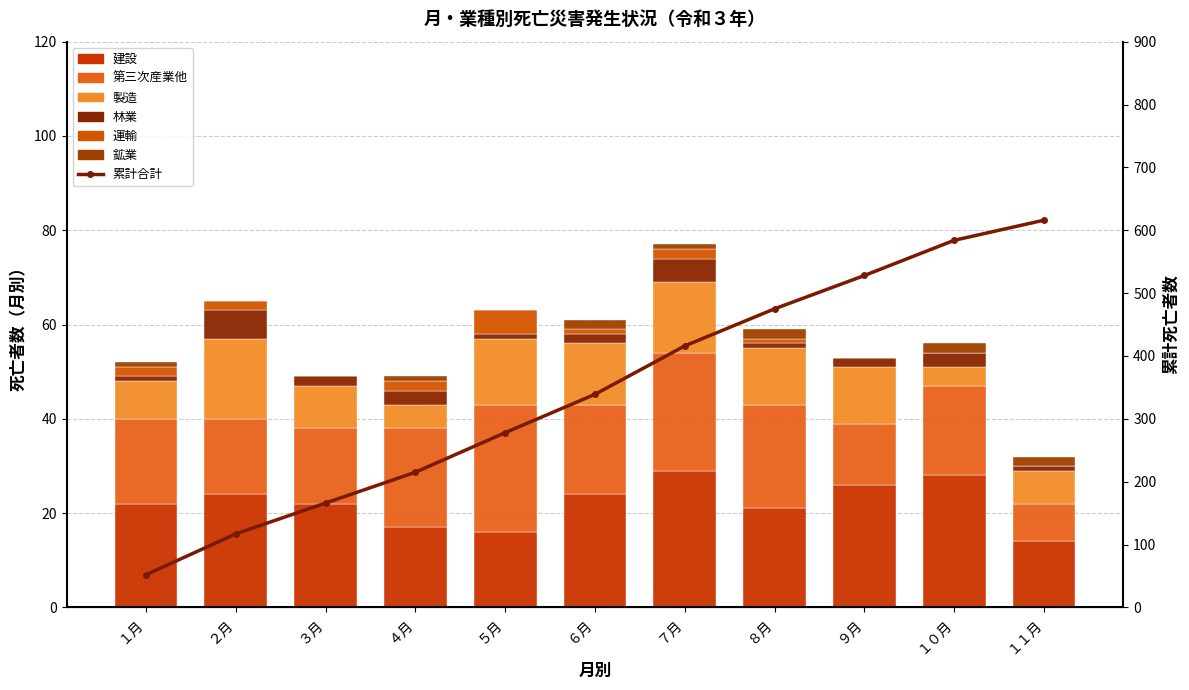

Is it true that 運輸 equals 1 at ８月?

False